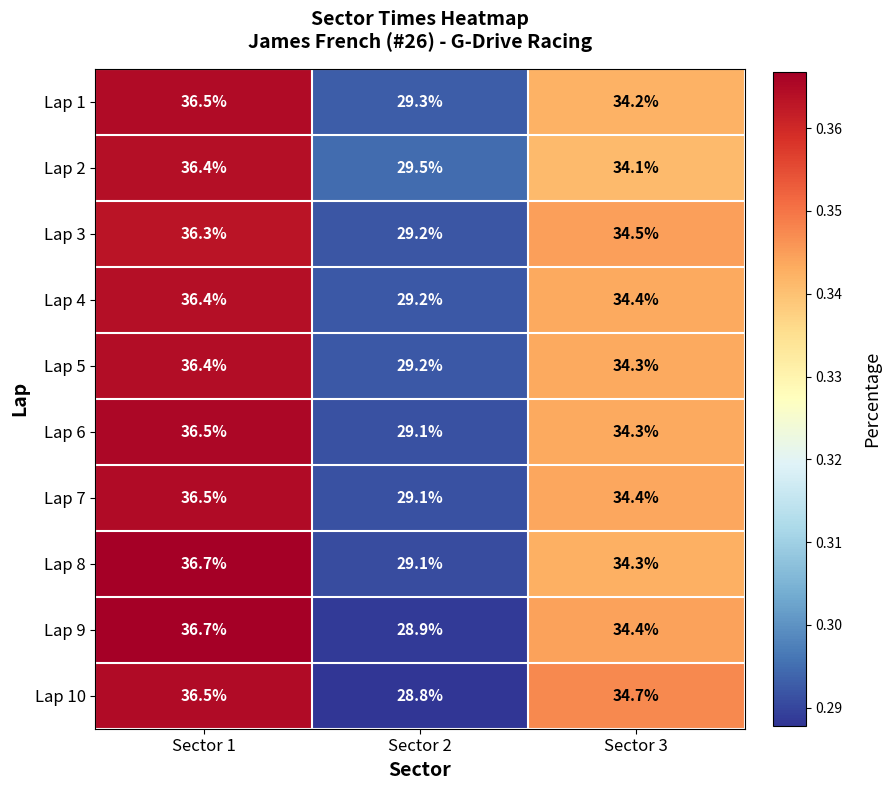

How many series are shown in this chart?

10